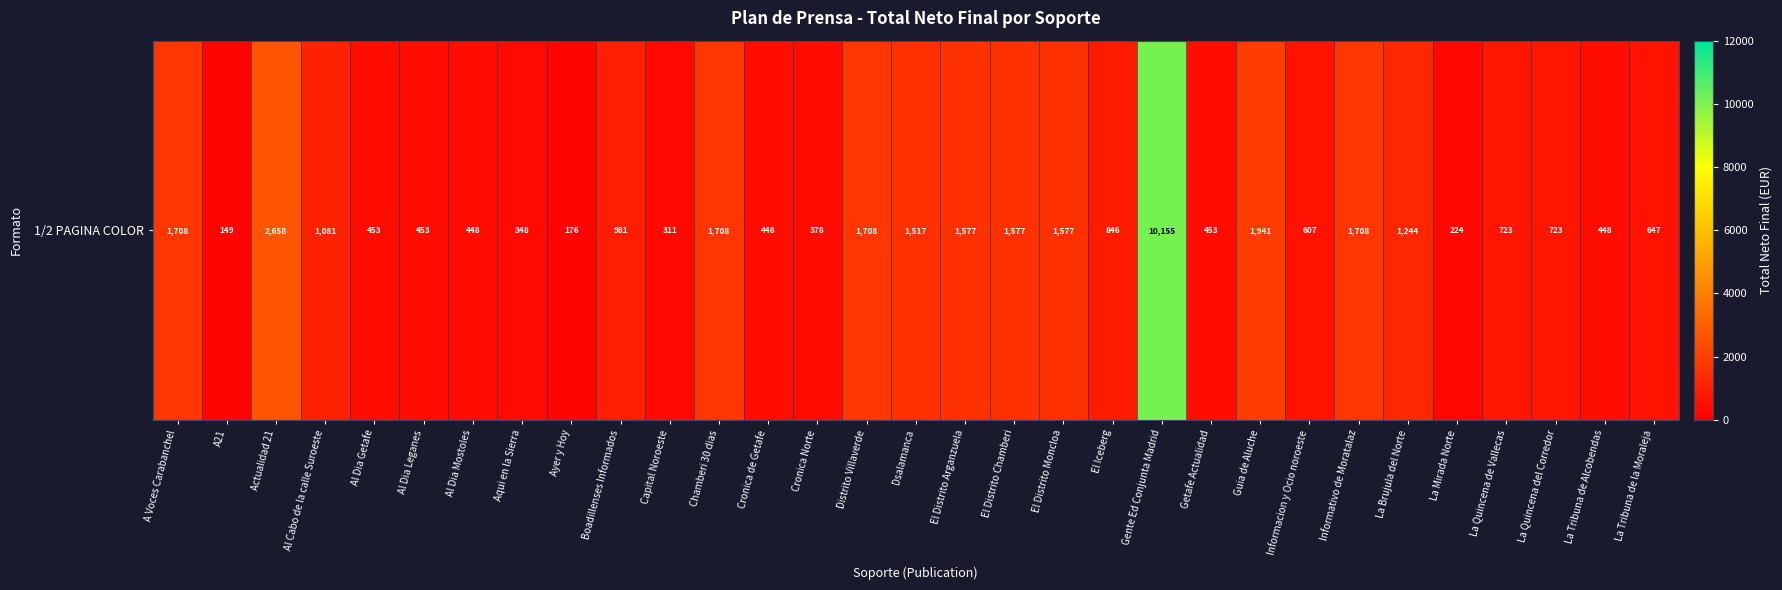

Which category has the highest value across all series?

Gente Ed Conjunta Madrid